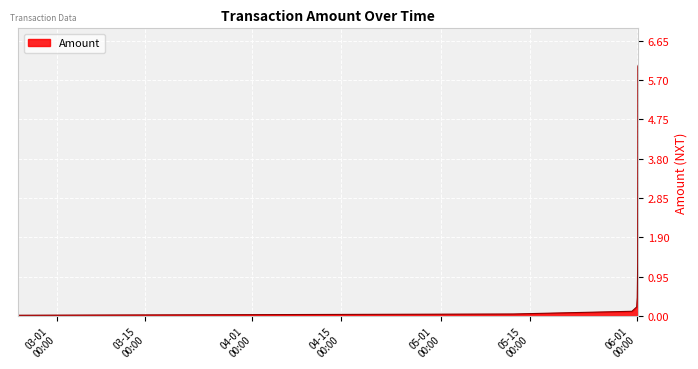

True or false: there are more than 2 points higher than both neighbors.

False